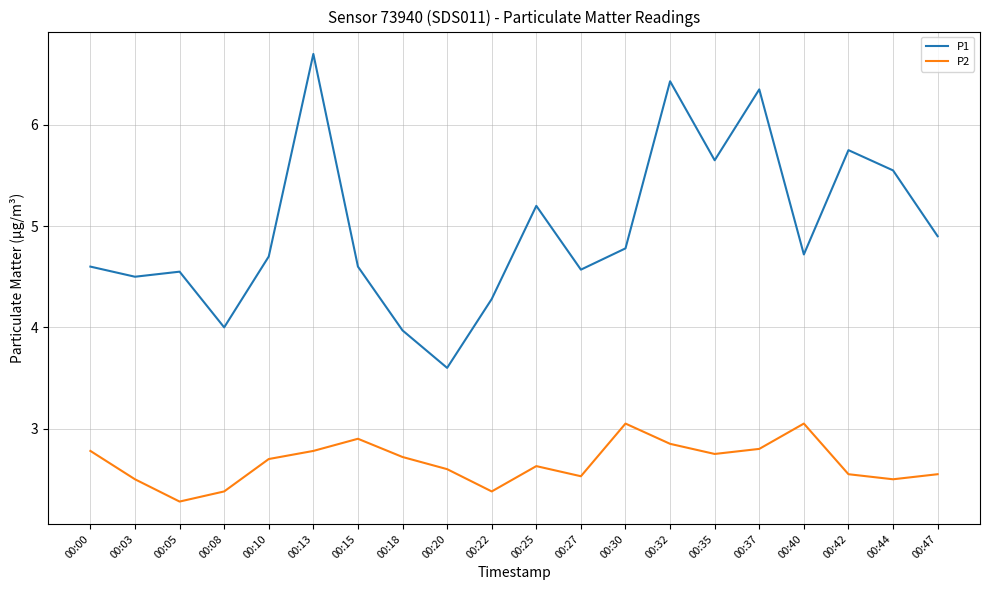

The value of P1 at 00:15 is 4.6. True or false?

True